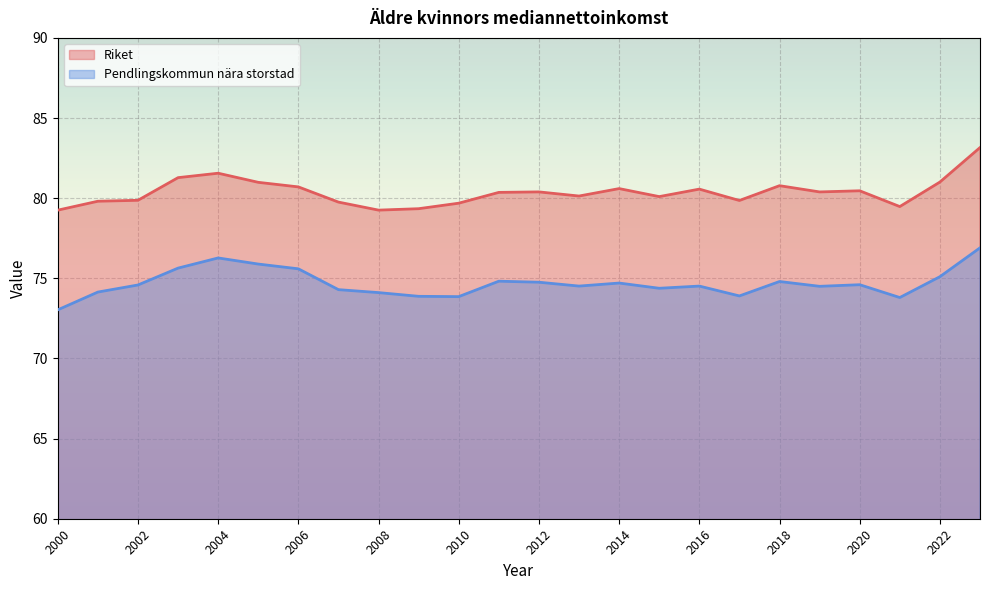

Is it true that Pendlingskommun nära storstad equals 73.8 at 2021?

True